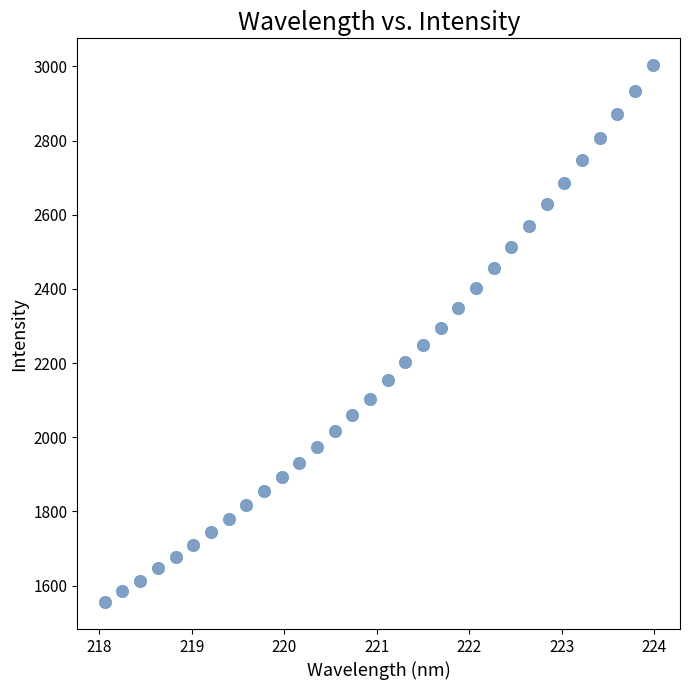

What is the range of X values (max minus min)?

5.9